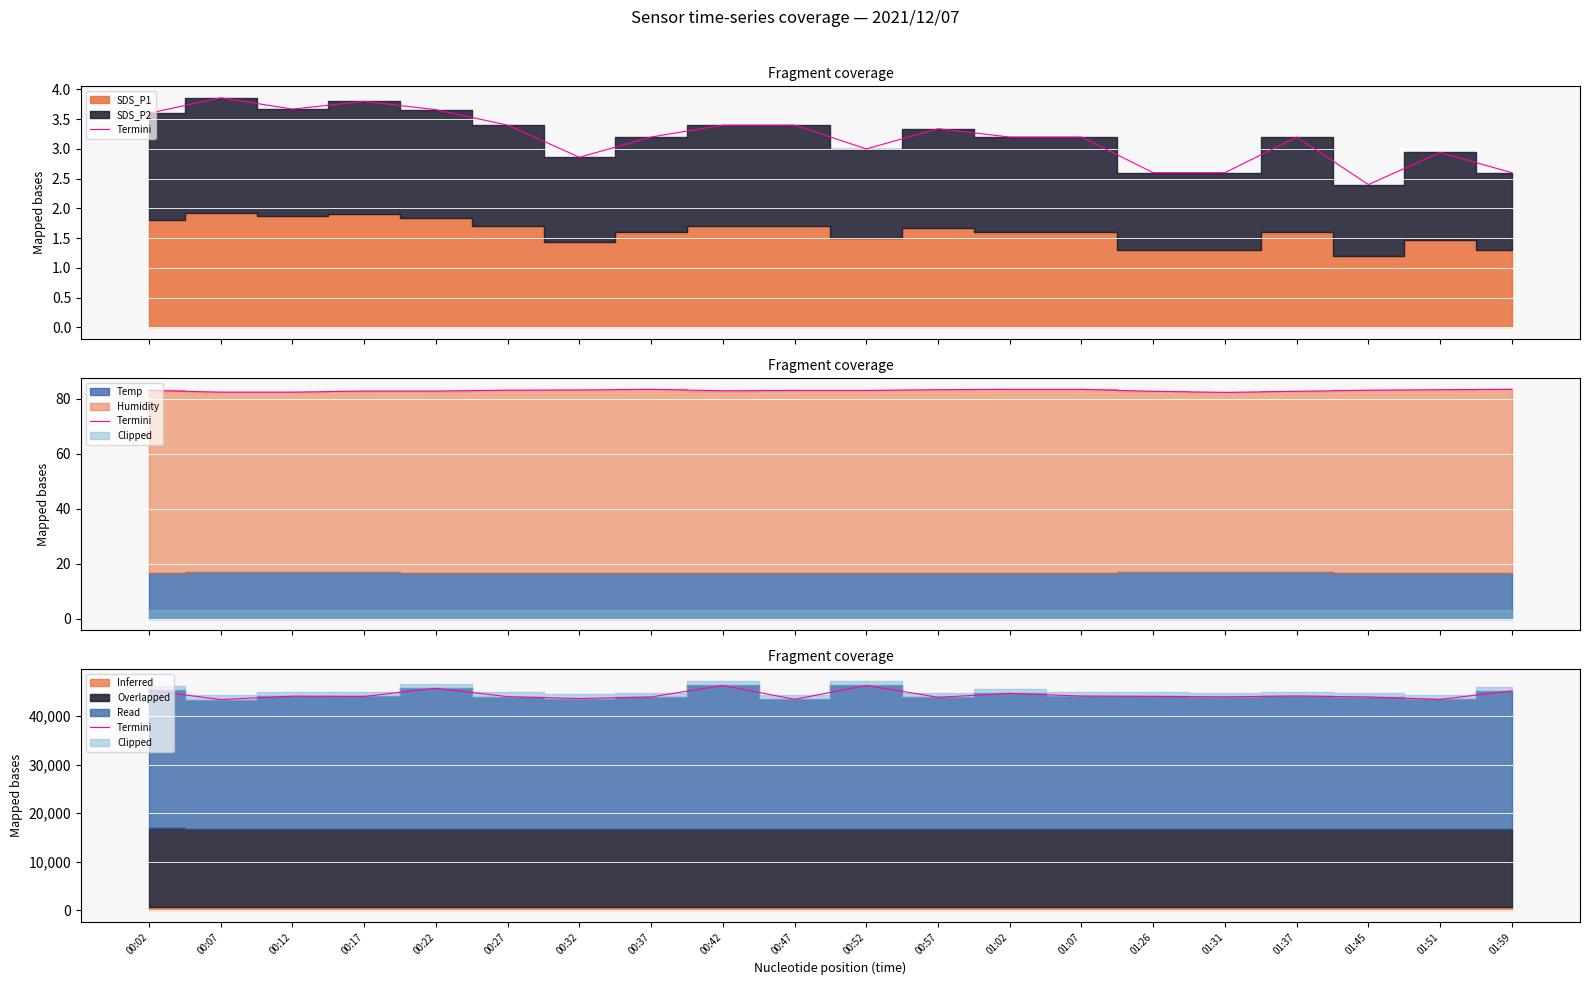

What is the difference between the second highest and second lowest values?

2867